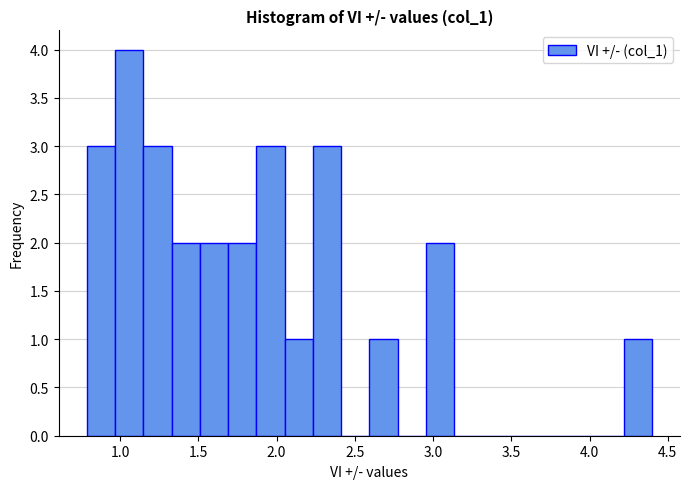

Around what value on the x-axis is the tallest bar? Give the approximate position of its centre, as read against the axis.

1.05